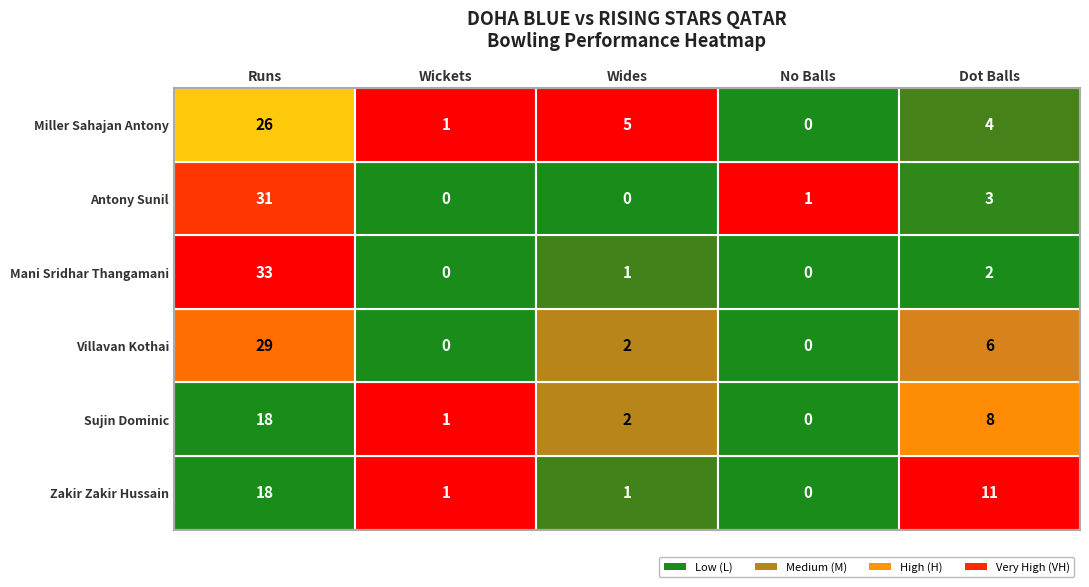

What is the spread (max minus min) of values at Dot Balls?

9